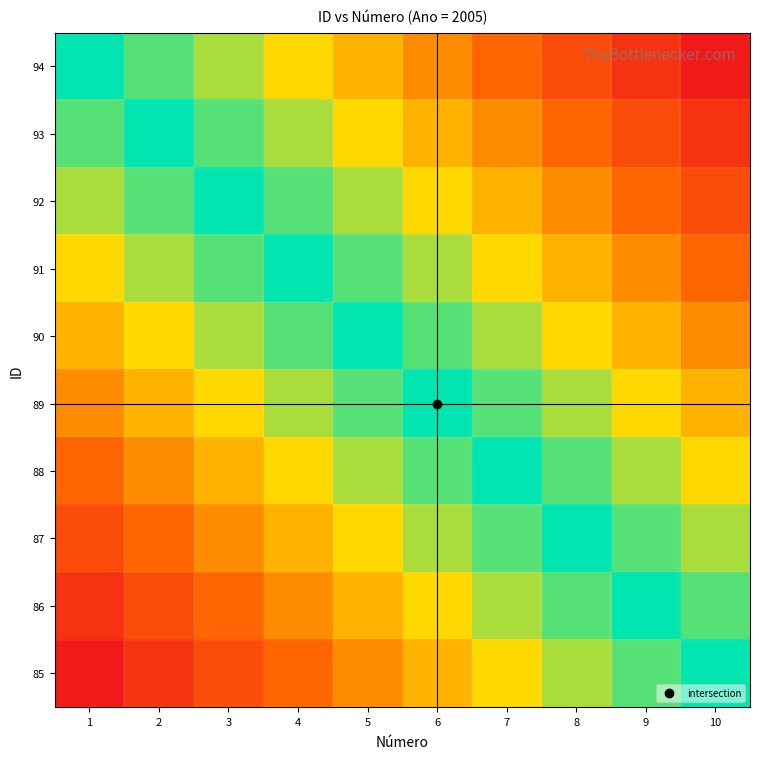

What is the spread (max minus min) of values at 10?

0.5